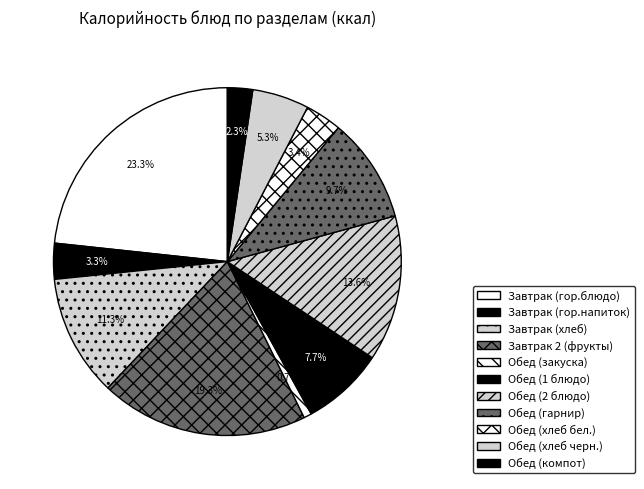

What percentage is NOT represented by Завтрак (хлеб)?

88.7%